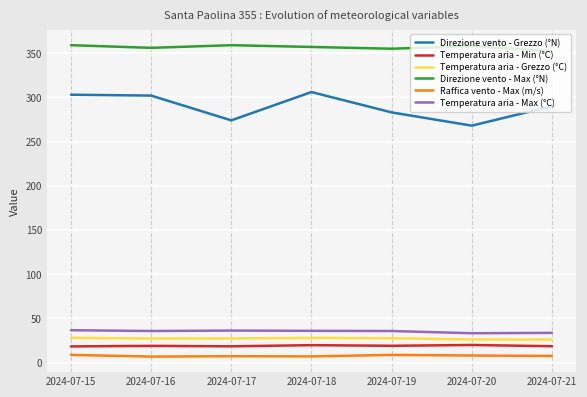

What is the difference between the second highest and minimum values in the Temperatura aria - Grezzo (°C) series?

1.9